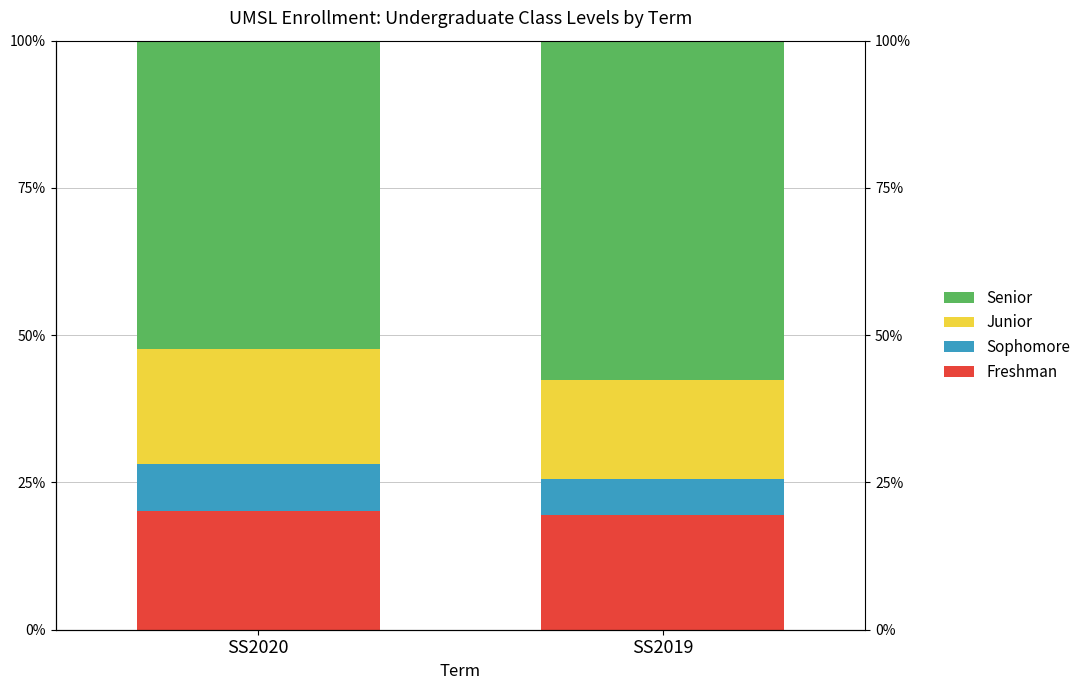

At which label does Sophomore reach its minimum?

SS2019